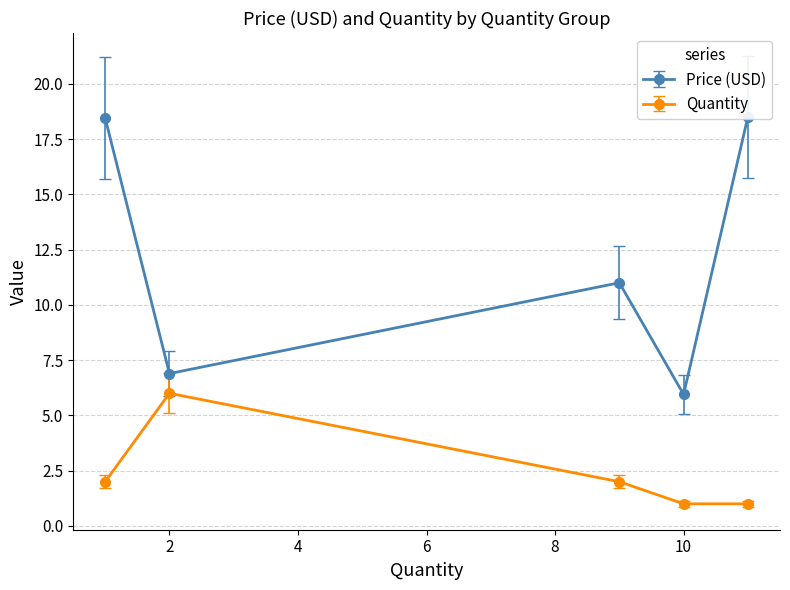

What is the maximum value for Quantity?

6